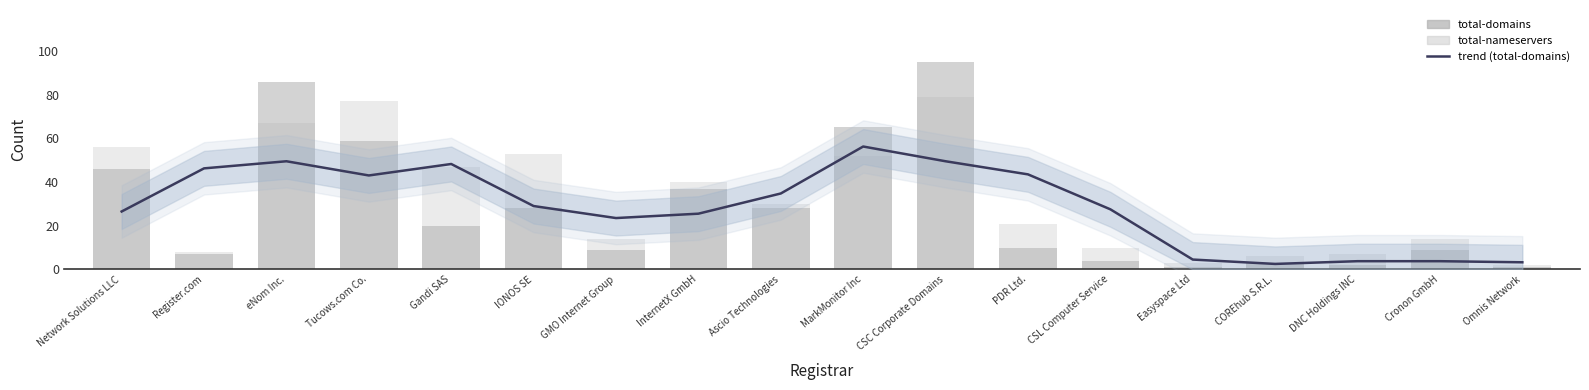

Which label corresponds to the smallest value in the chart?

Easyspace Ltd